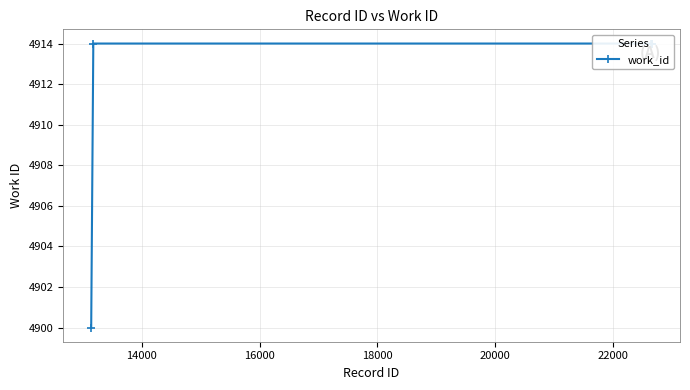

True or false: the data has more than 0 interior local peaks.

False